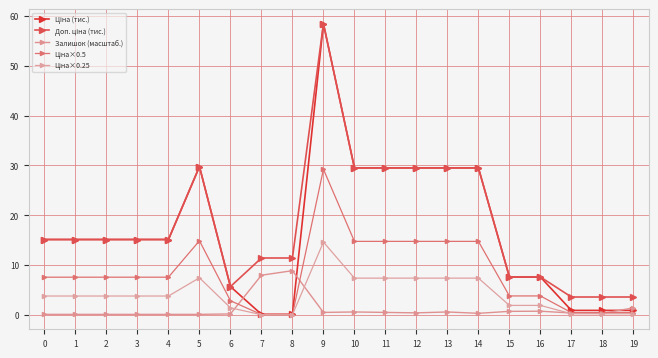

What is the spread (max minus min) of values at 3?

15.0